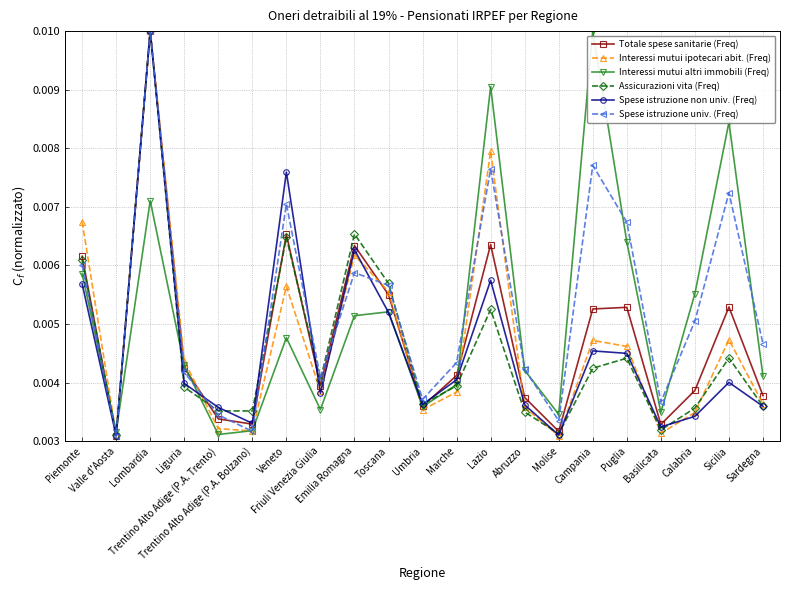

At how many categories does at least one series exceed 0?

21